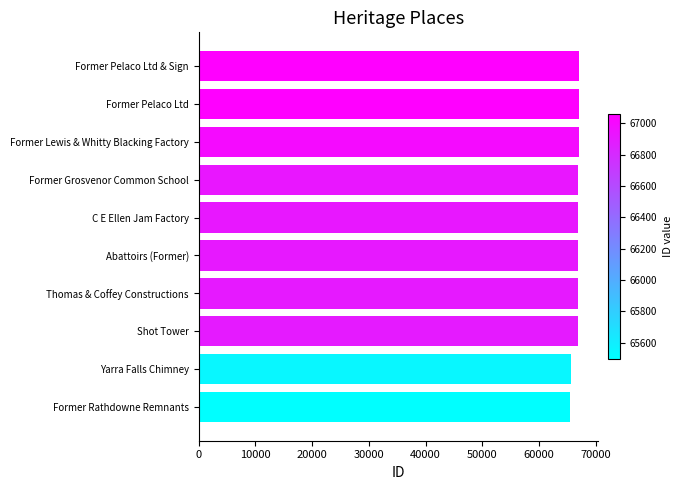

At which label is the value closest to 66277?

Shot Tower